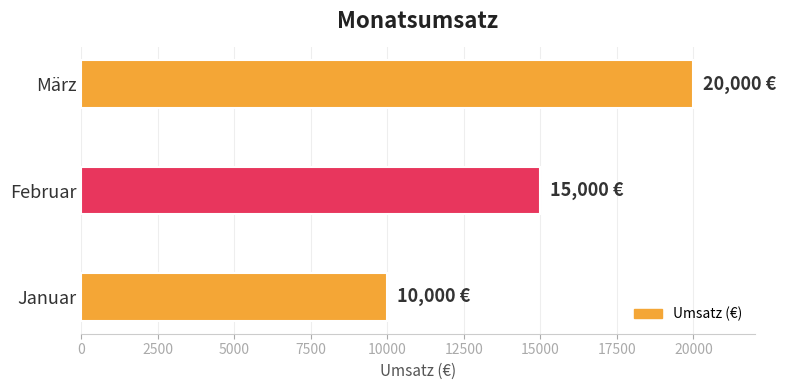

Between März and Januar, which is larger?

März